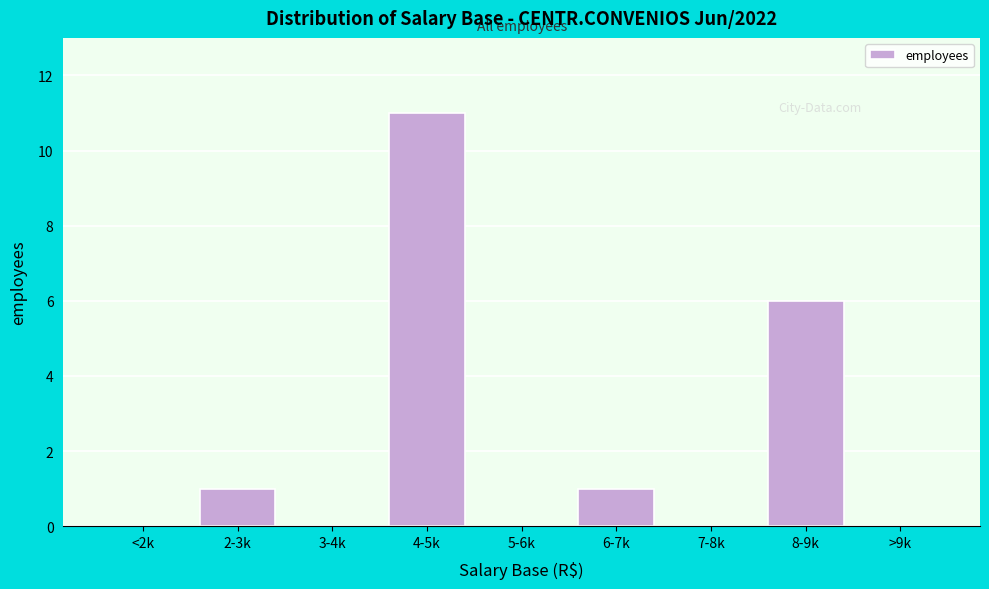

Reading left to right, transcribe all the data shown in this chart.

<2k=0	2-3k=1	3-4k=0	4-5k=11	5-6k=0	6-7k=1	7-8k=0	8-9k=6	>9k=0